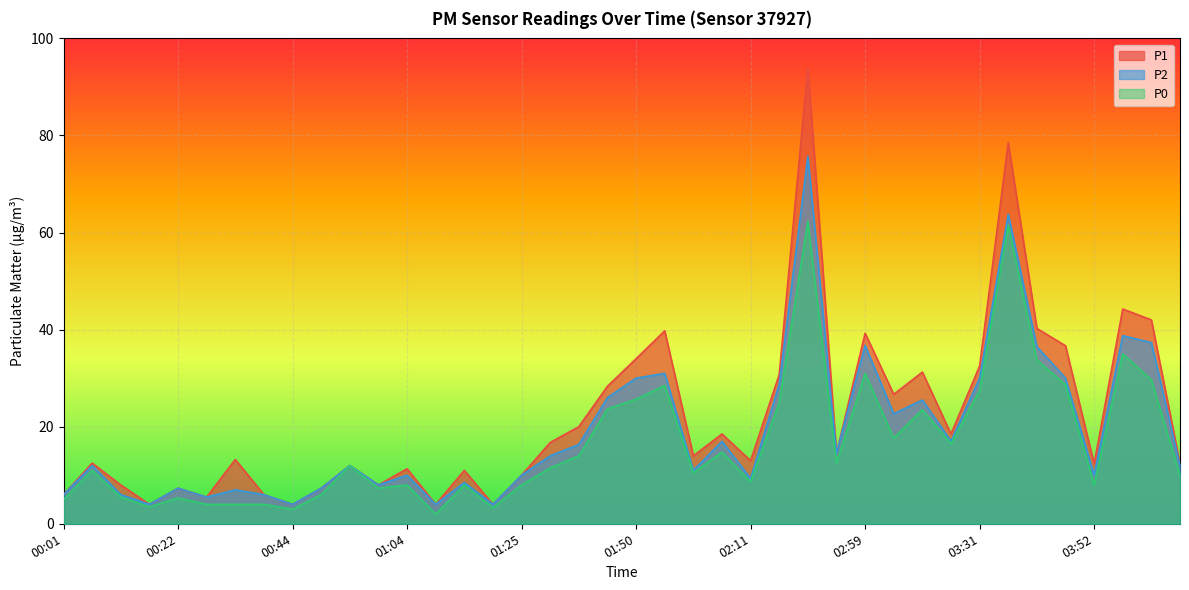

What position from the left is 03:36?

34